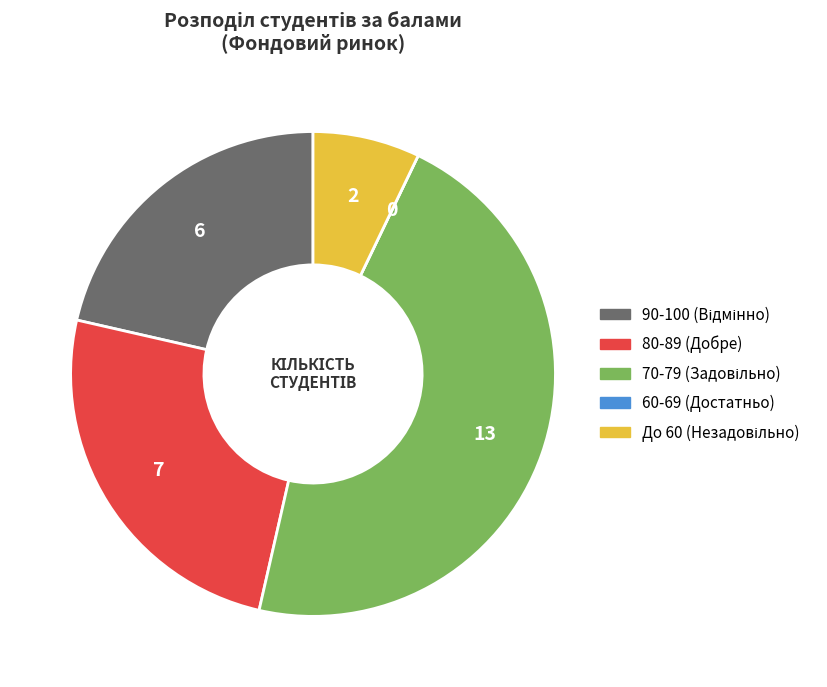

Is there a majority slice in this chart?

No